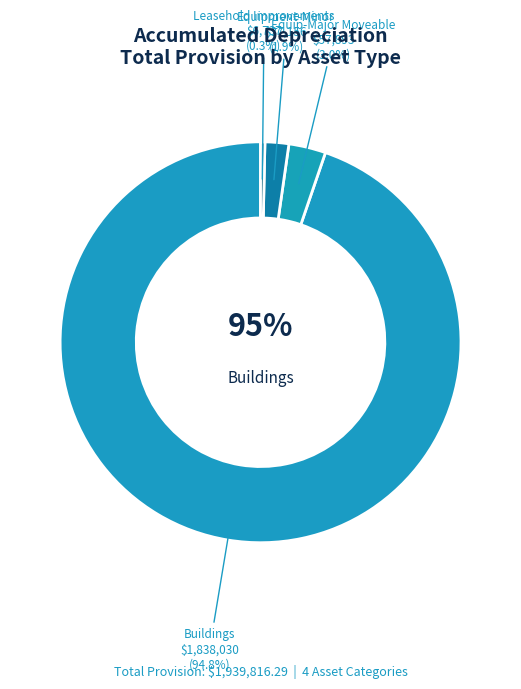

Which category accounts for the majority?

Buildings